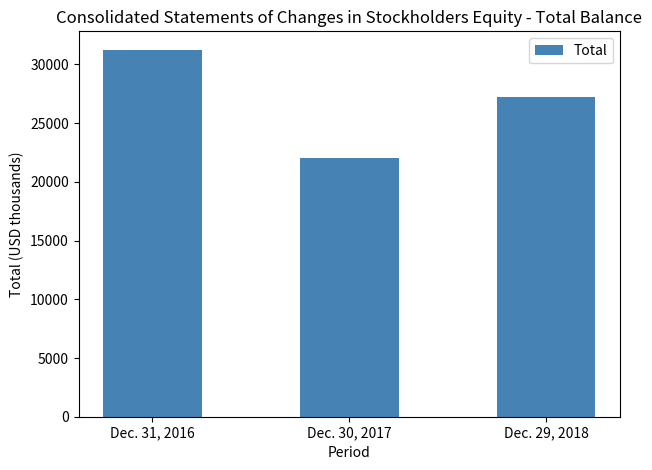

What is the greatest value displayed?

31255